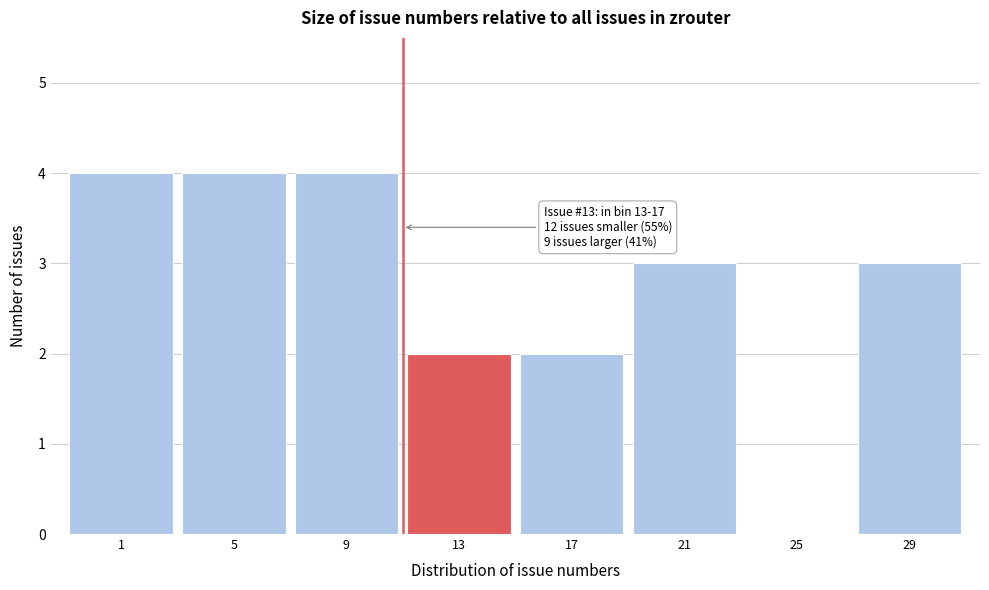

Reading left to right, extract all data points from this chart.

1=4	5=4	9=4	13=2	17=2	21=3	25=0	29=3